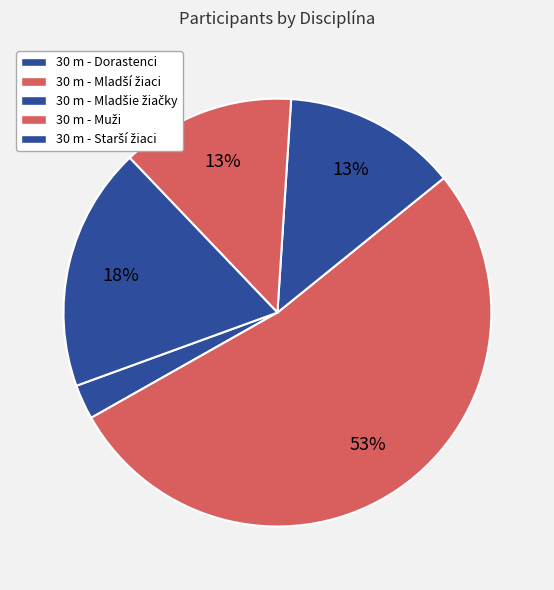

How many slices are in this pie chart?

5